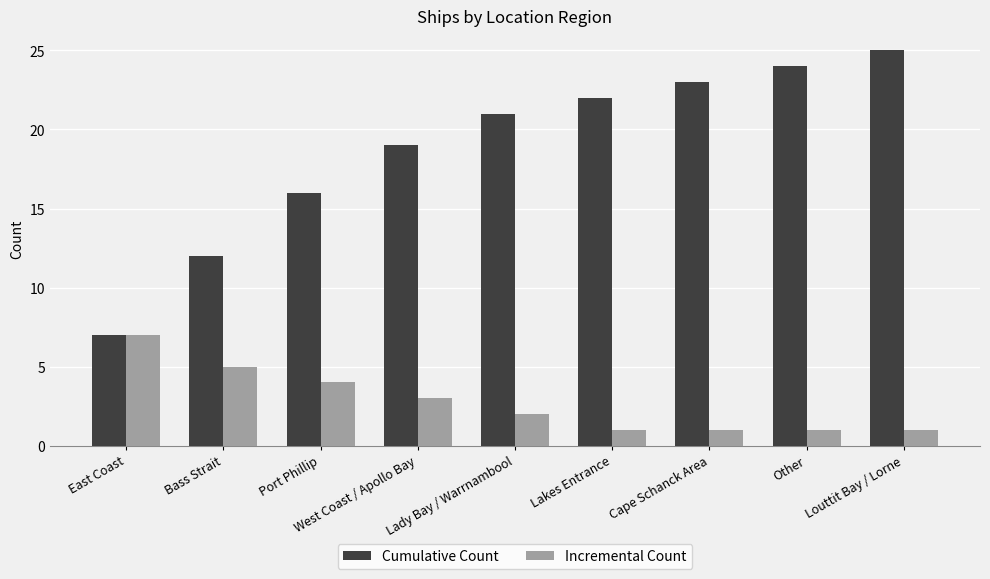

What is the label of the 1st bar from the left?

East Coast